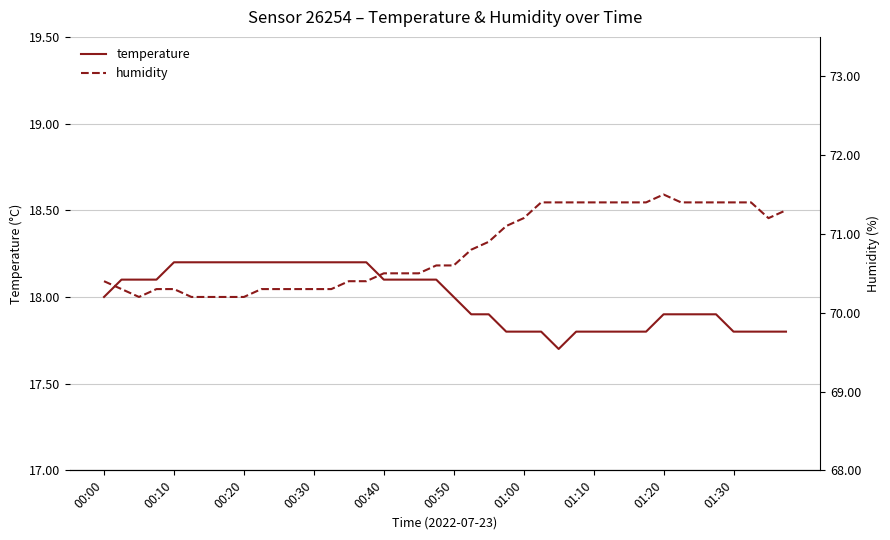

The value of temperature at 01:00 is 17.8. True or false?

True